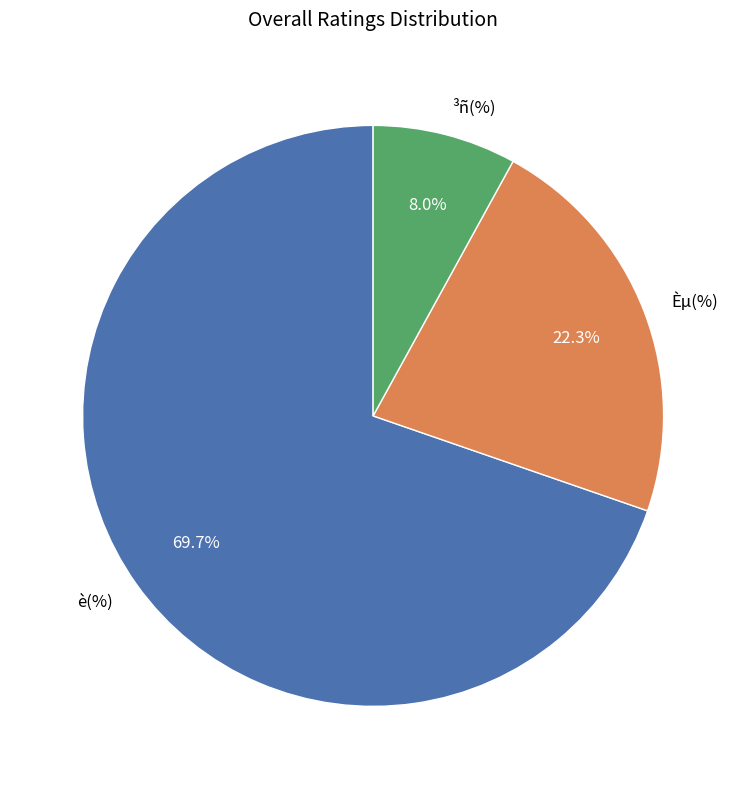

True or false: Èµ(%) accounts for 15% of the total.

False